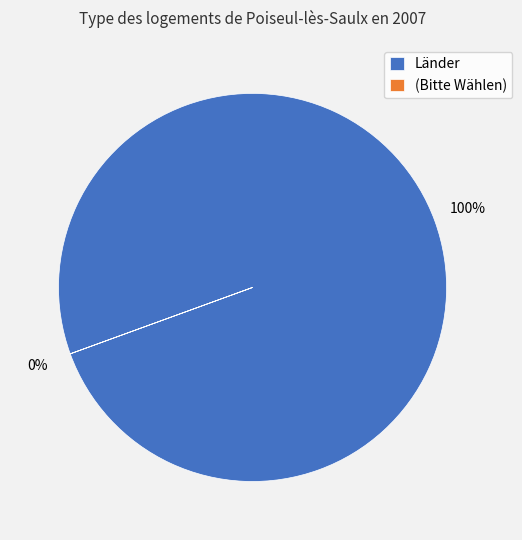

Which has a higher value, (Bitte Wählen) or Länder?

Länder